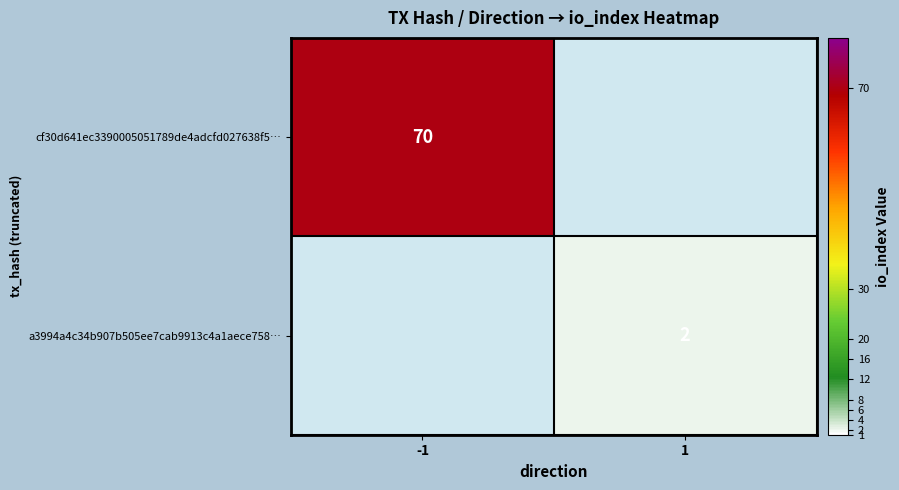

True or false: cf30d641ec3390005051789de4adcfd027638f5… has a value of 49 at -1.

False